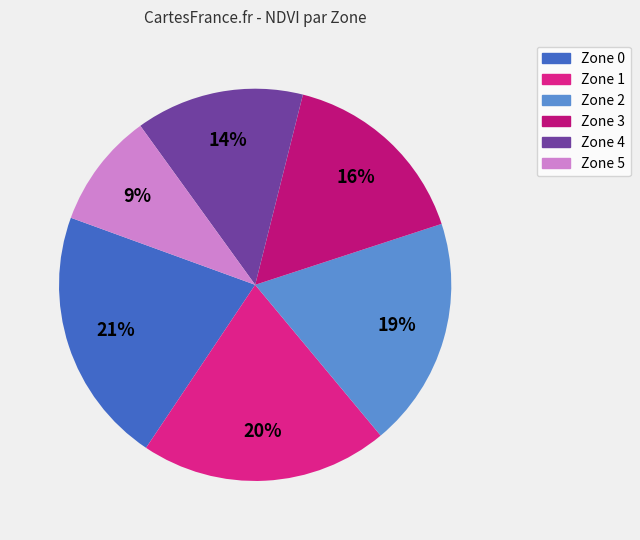

What is the largest slice in the pie chart?

Zone 0